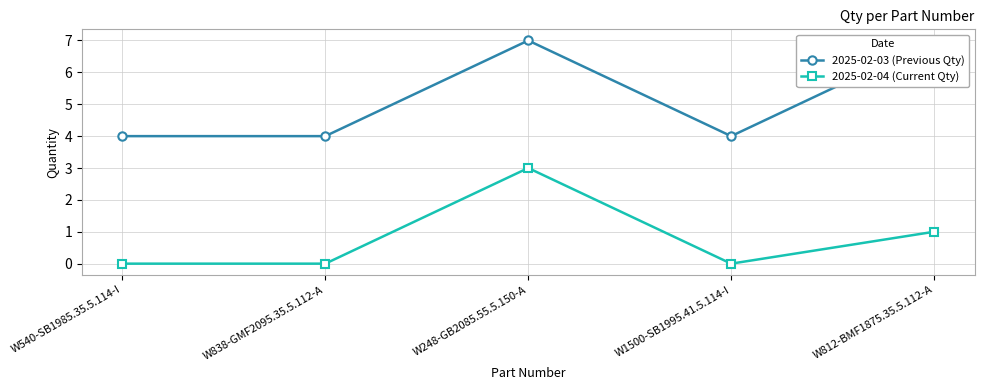

The value of 2025-02-03 (Previous Qty) at W540-SB1985.35.5.114-I is 4. True or false?

True